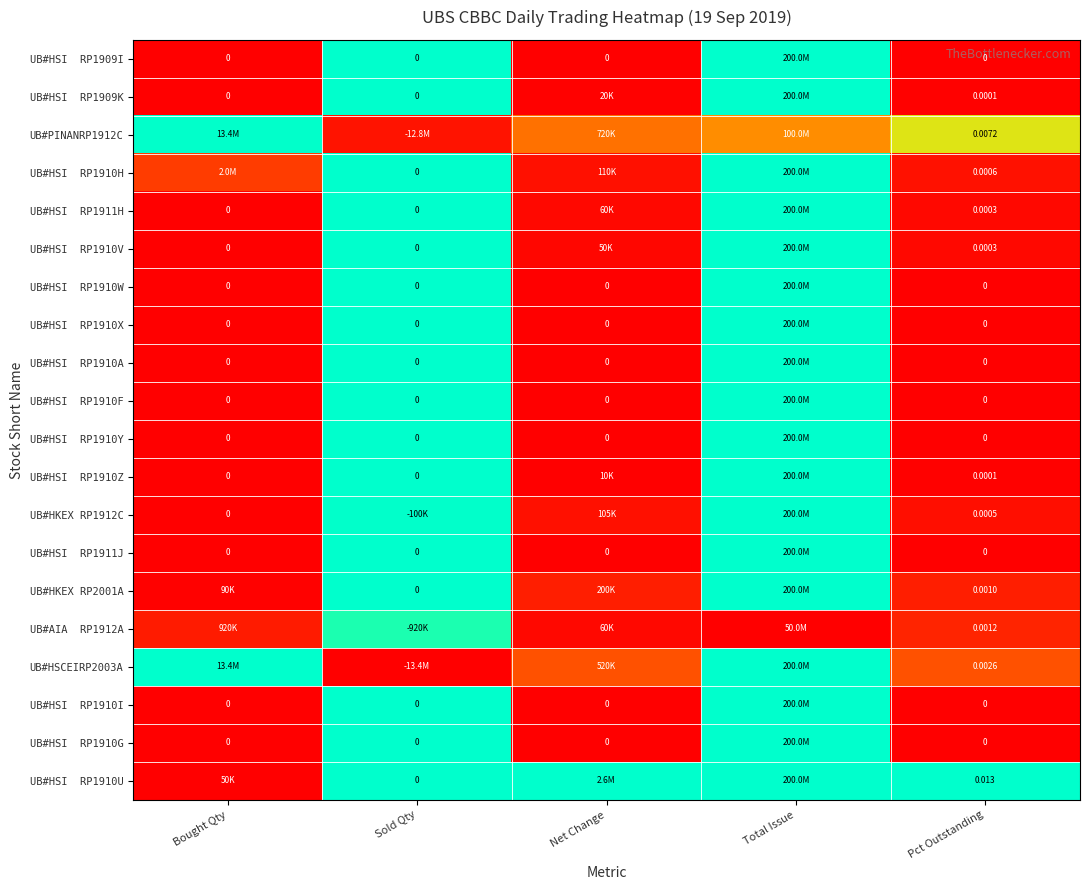

The value of UB#HSI RP1910Y at Bought Qty is 0.4. True or false?

False